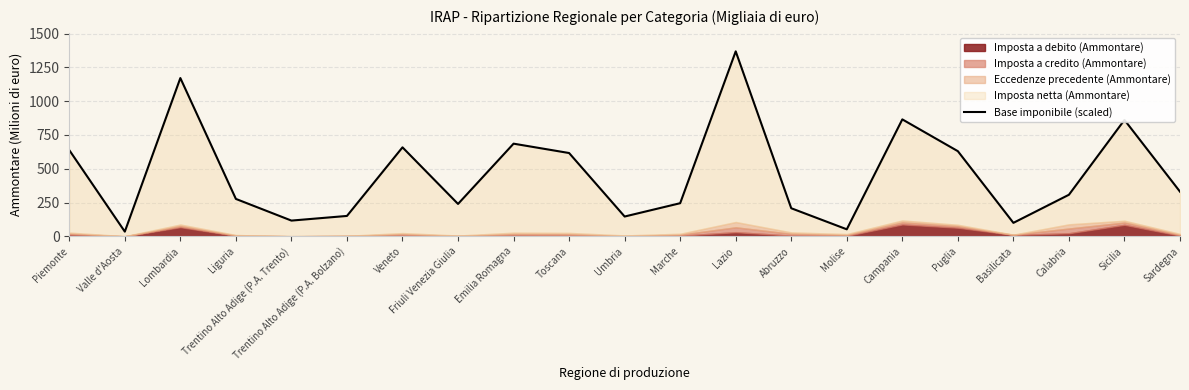

Rank the categories by value from highest to lowest.

Lazio, Lombardia, Campania, Sicilia, Emilia Romagna, Veneto, Piemonte, Puglia, Toscana, Sardegna, Calabria, Liguria, Marche, Friuli Venezia Giulia, Abruzzo, Trentino Alto Adige (P.A. Bolzano), Umbria, Trentino Alto Adige (P.A. Trento), Basilicata, Molise, Valle d'Aosta